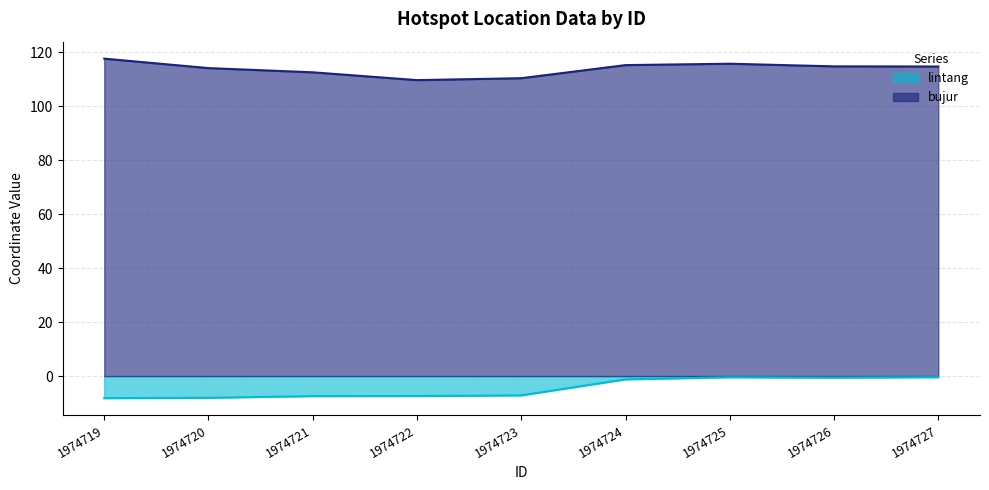

At which label does bujur reach its peak?

1974719